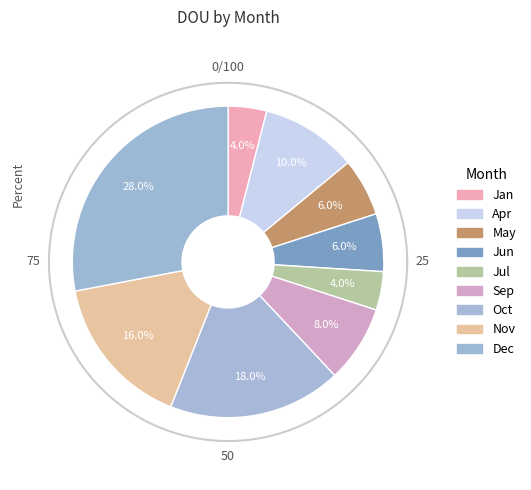

How much of the chart is everything except Jun?

94.0%